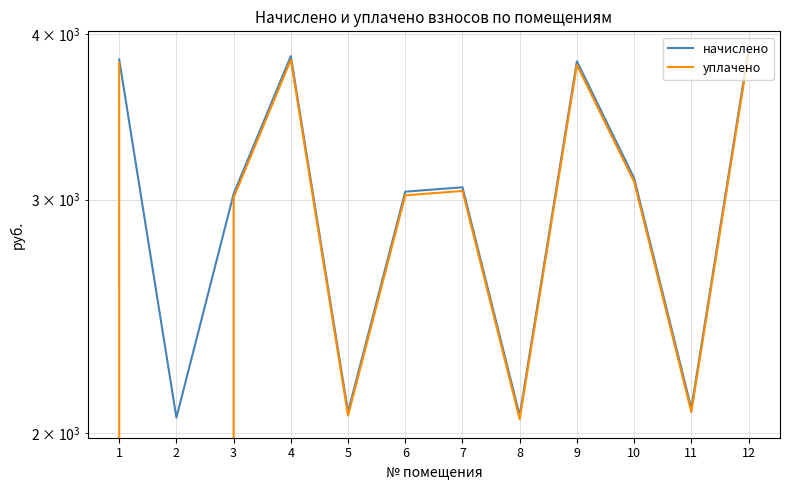

At how many categories does at least one series exceed 3113?

5